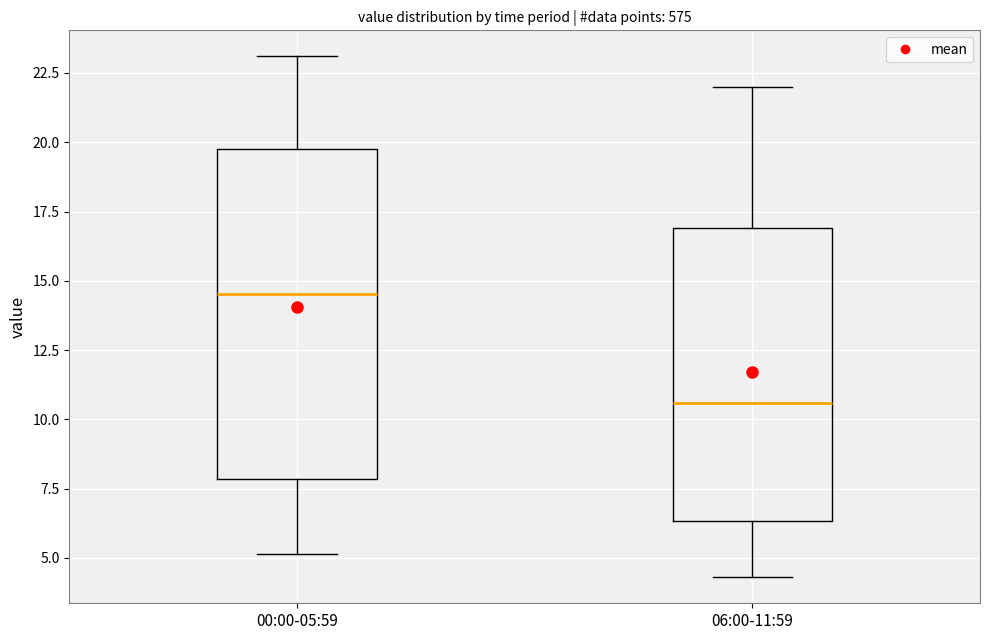

Where does the upper whisker of the box for 00:00-05:59 end on the y-axis? The values are not printed on the chart, so give them approximately, as read against the axis.

23.0